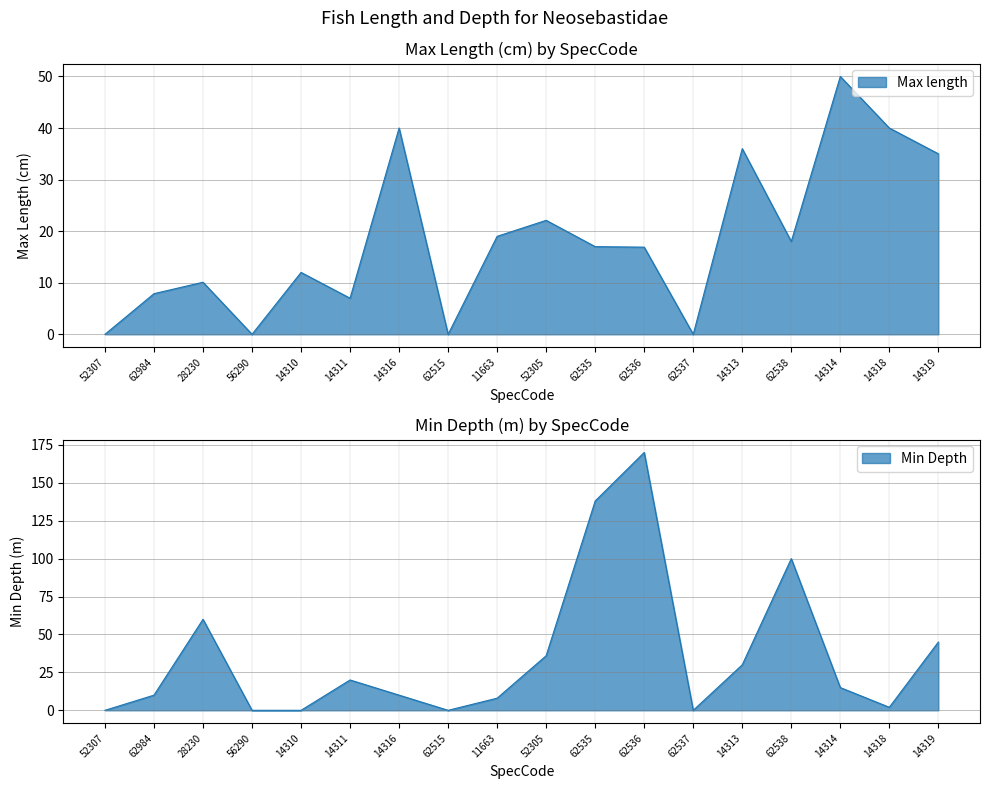

How many lines are shown in the chart?

2